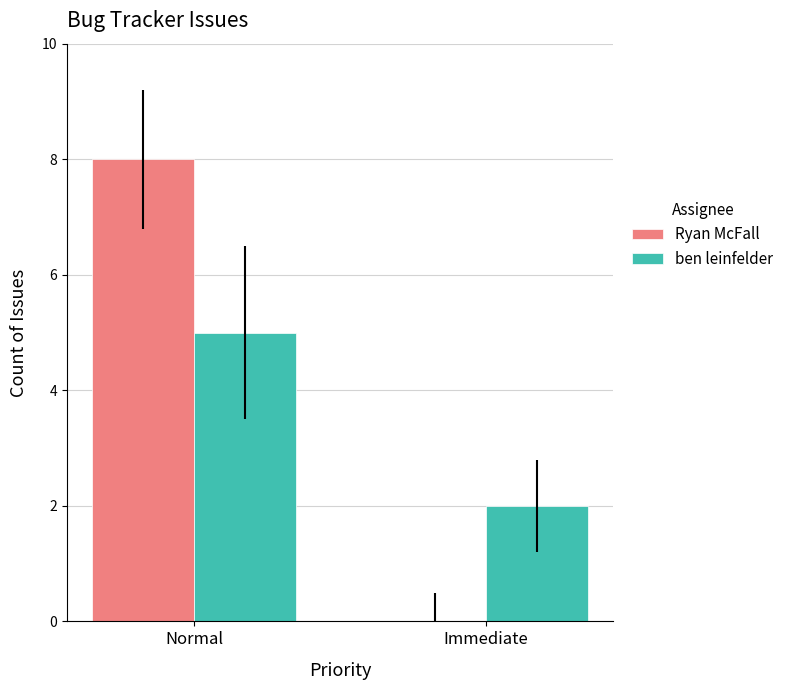

What is the difference between the ben leinfelder values at Immediate and Normal?

3